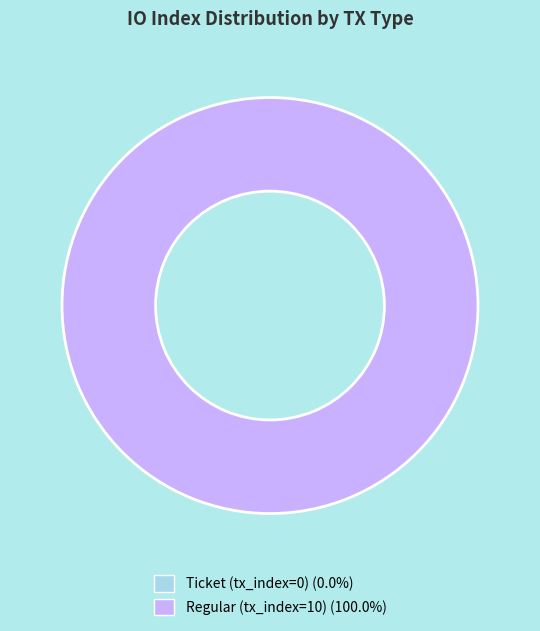

The Ticket (tx_index=0) slice represents 0% of the pie. True or false?

True